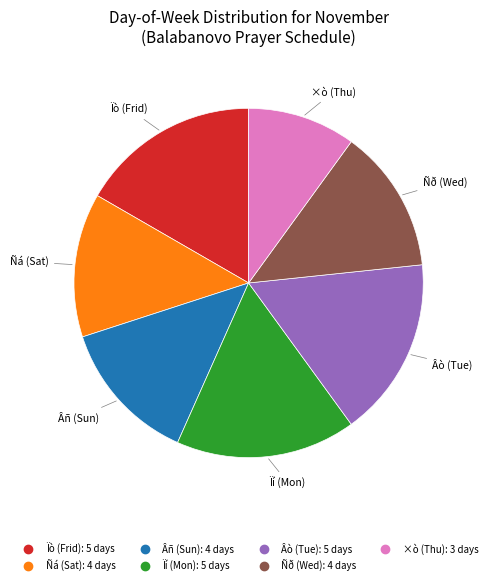

Which slice is the smallest?

×ò